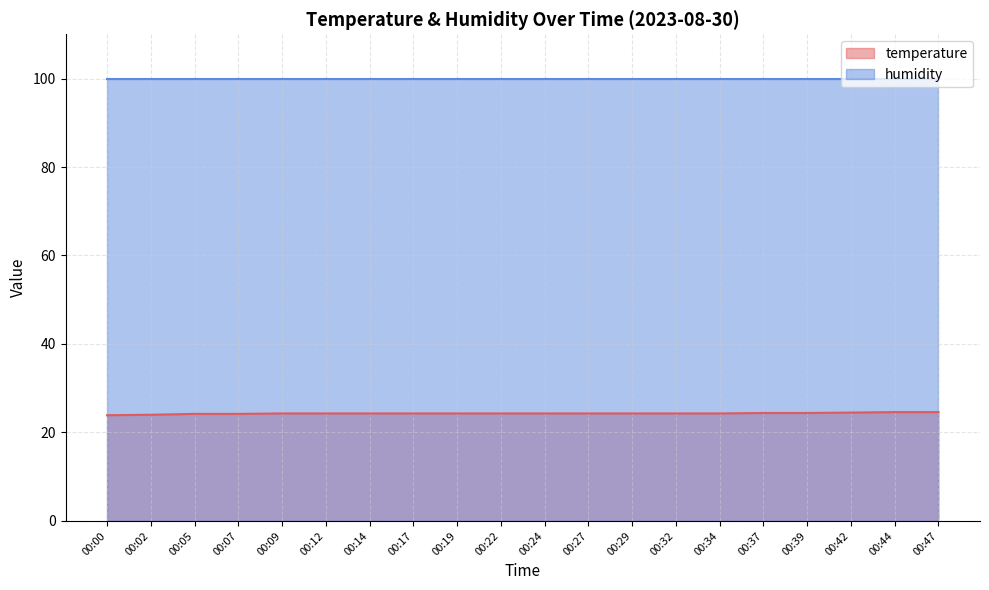

What is the value of the 11th point from the left?

24.3